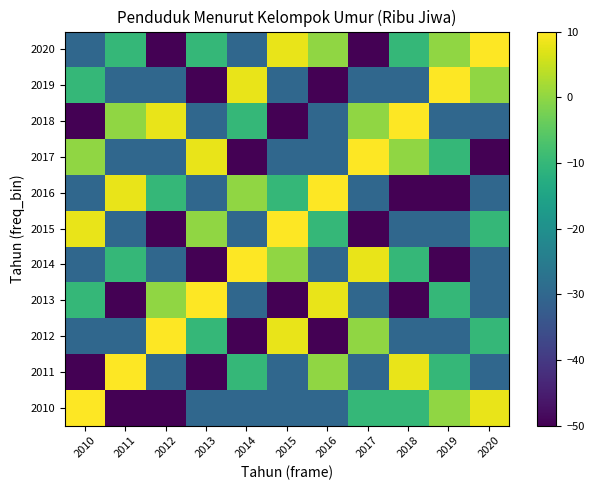

Rank the series at 2019 from highest to lowest value.

2019, 2010, 2020, 2011, 2013, 2017, 2012, 2015, 2018, 2014, 2016